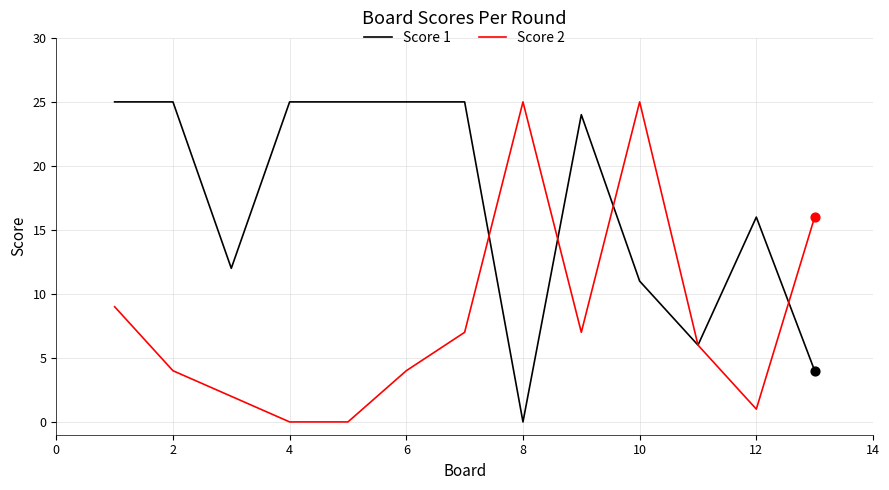

Which series has the largest total across all categories?

Score 1